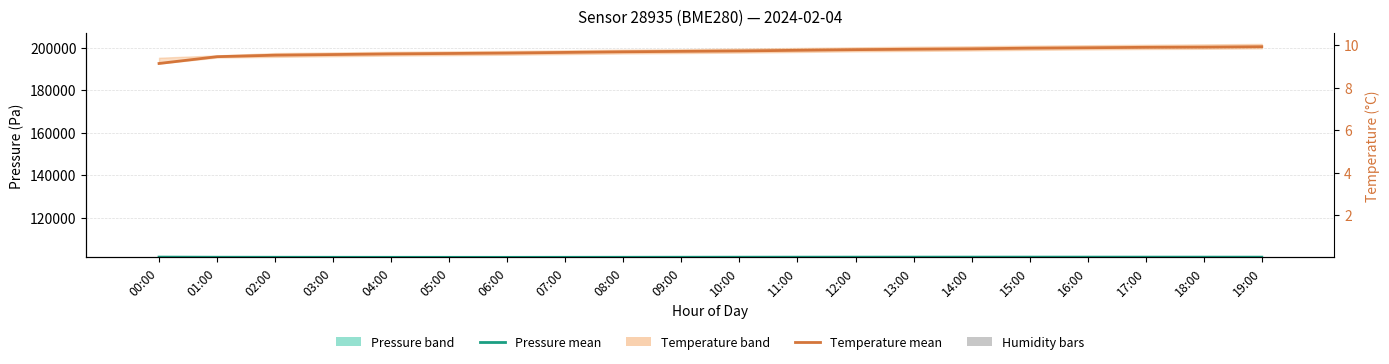

The value of Temperature (°C, scaled) at 11:00 is 198700.0. True or false?

True